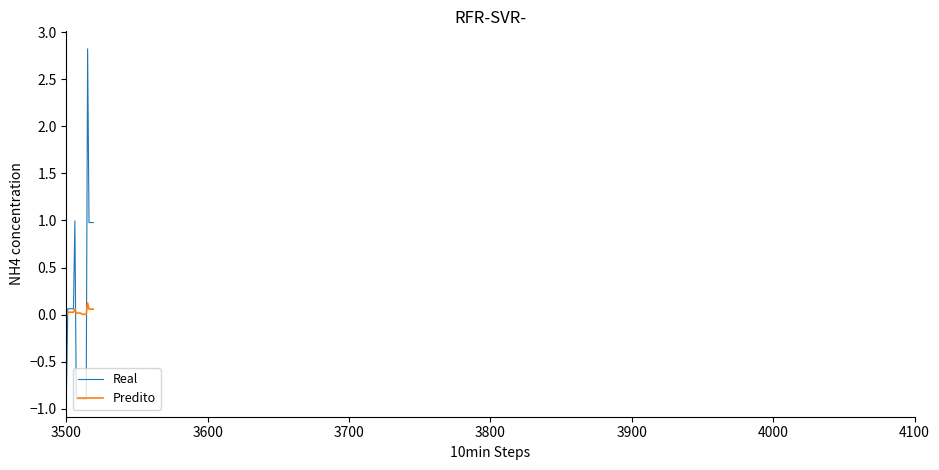

True or false: Predito and Real cross at least once.

True